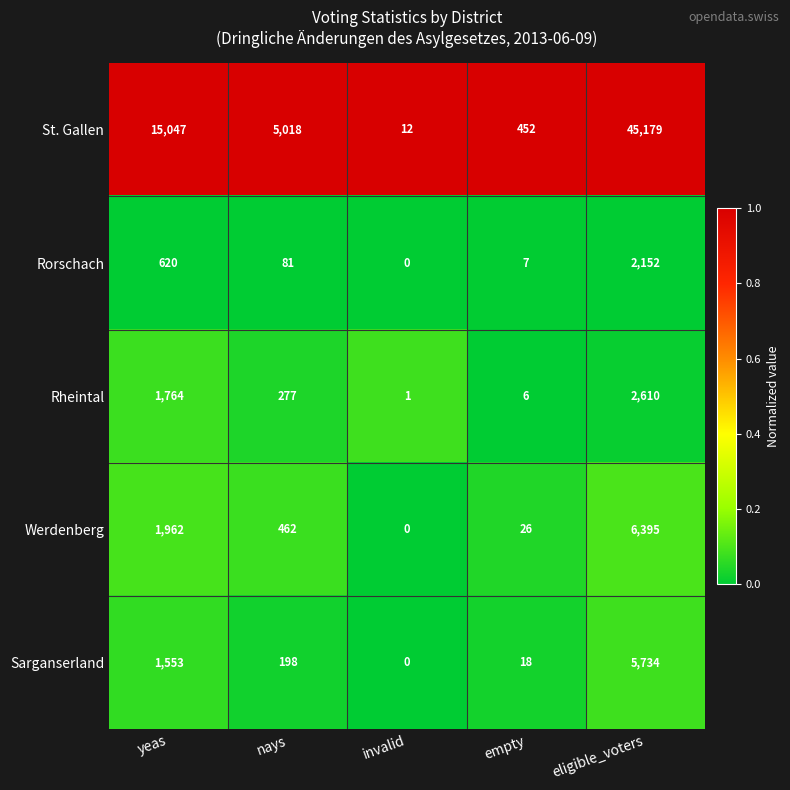

At how many categories does at least one series exceed 1329?

3